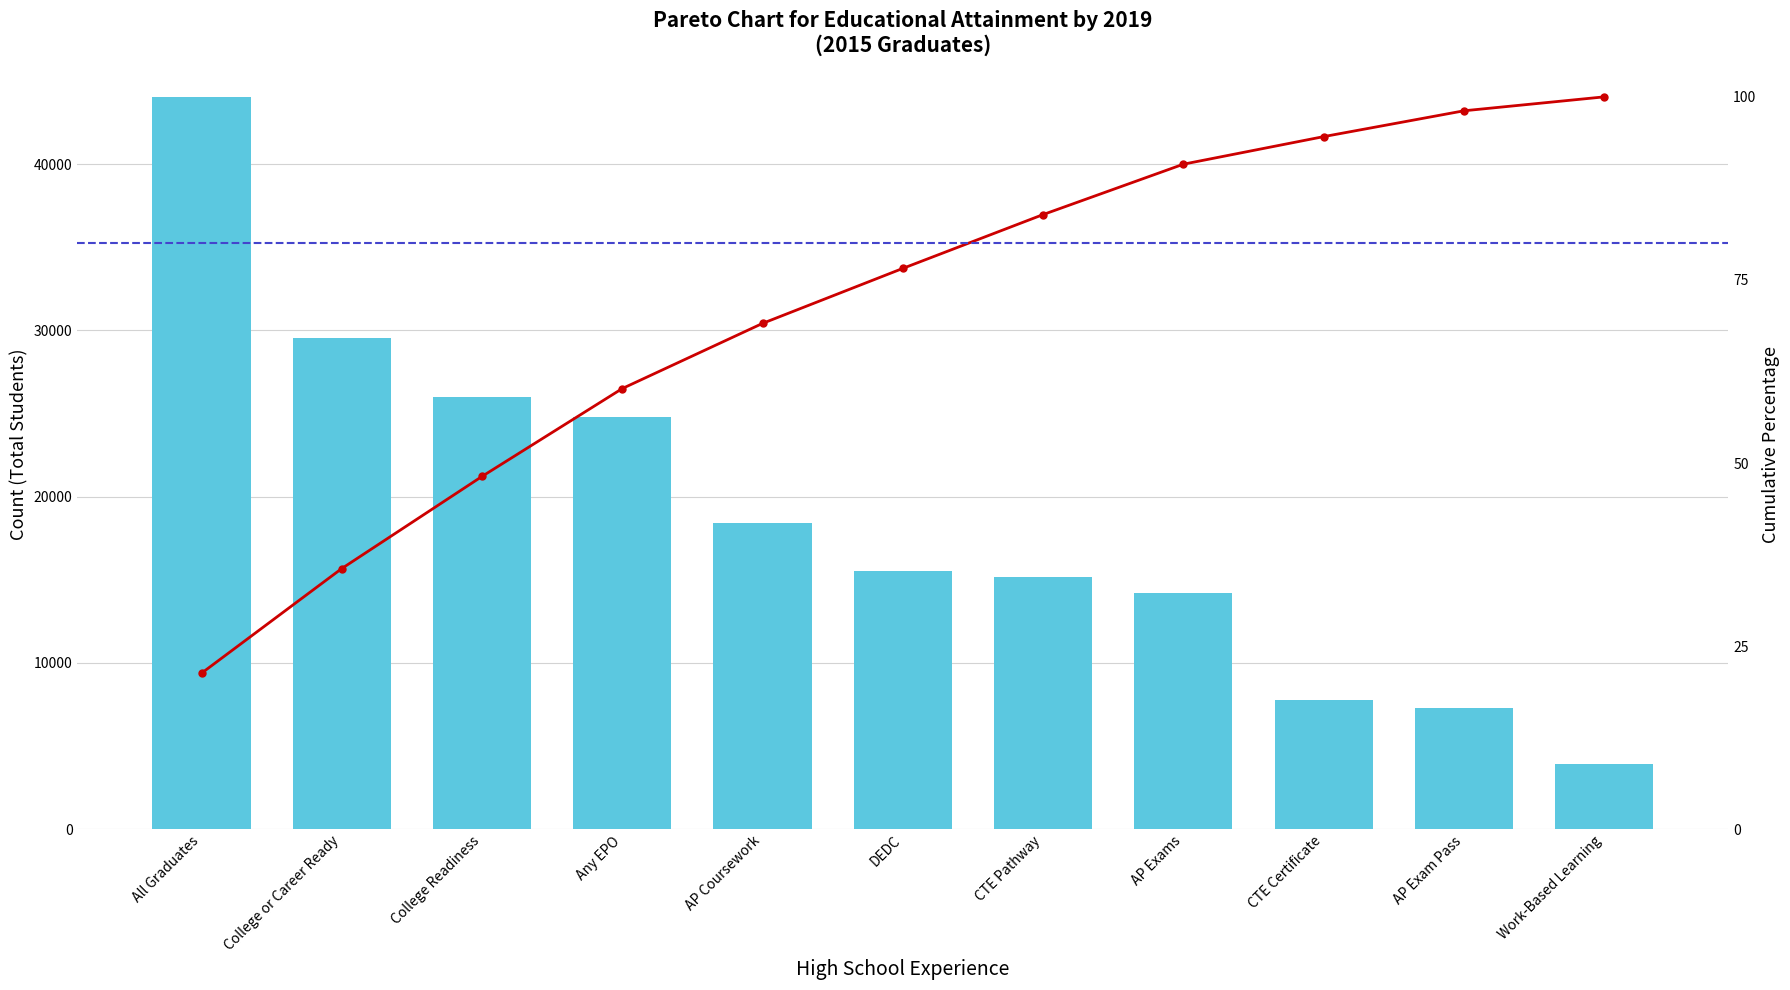

Between Work-Based Learning and College Readiness, which is larger?

College Readiness